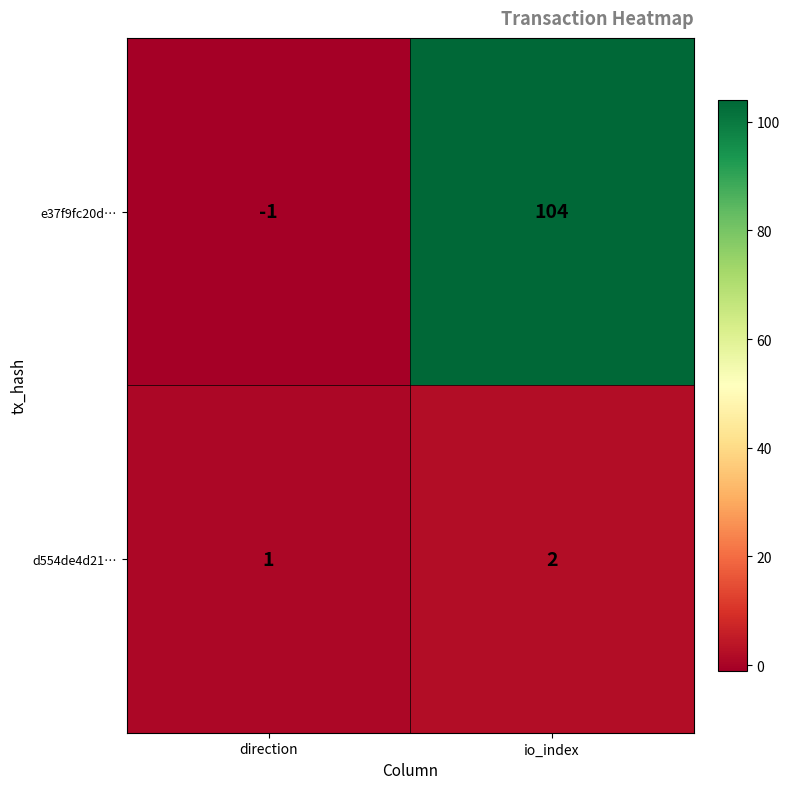

How many negative values does the e37f9fc20d… series have?

1